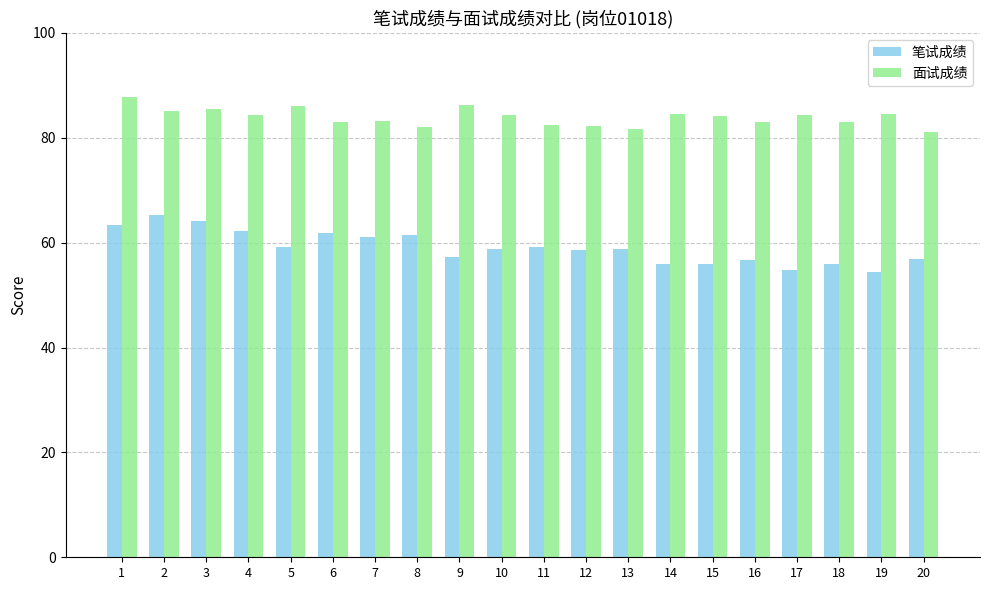

Which series has the widest spread of values?

笔试成绩